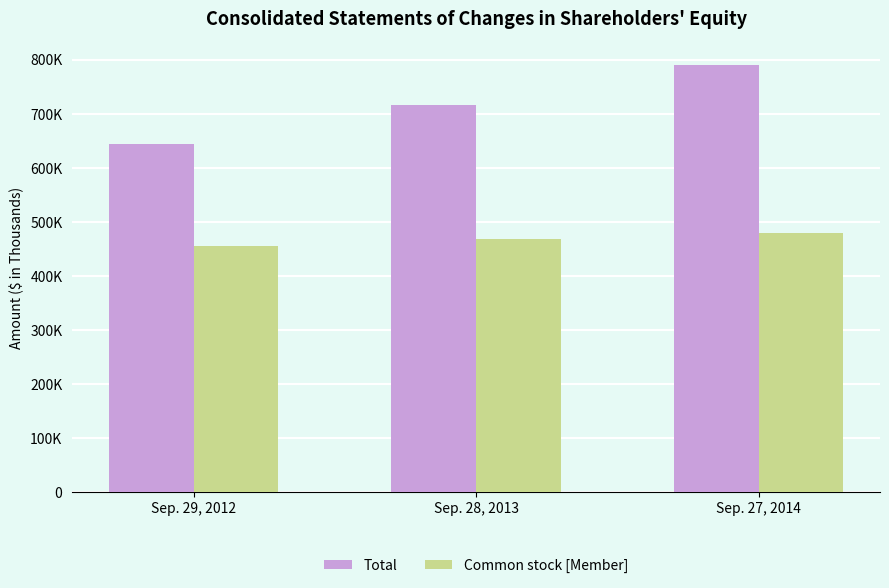

Reading left to right, list all the values displayed in this chart.

Total: Sep. 29, 2012=643667	Sep. 28, 2013=716665	Sep. 27, 2014=789242
Common stock [Member]: Sep. 29, 2012=455122	Sep. 28, 2013=467525	Sep. 27, 2014=479116